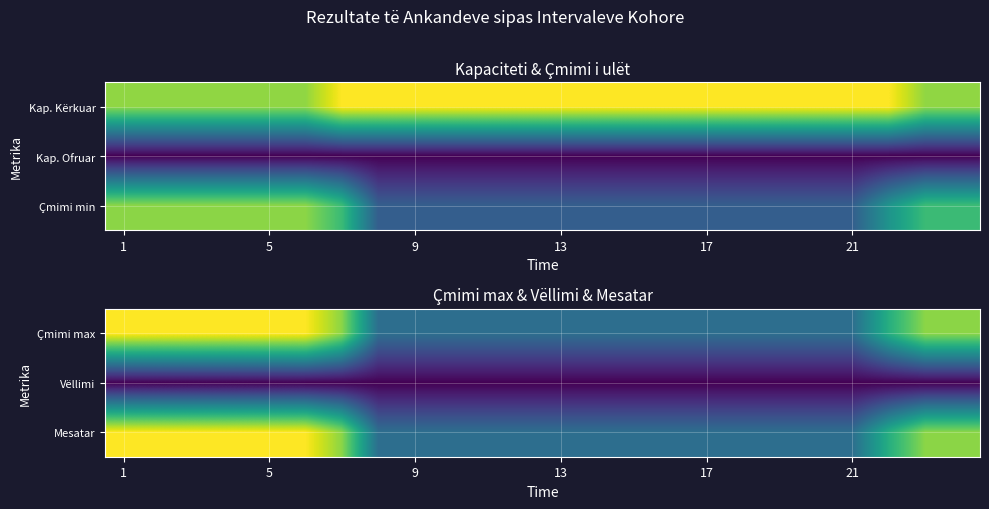

The value of Vëllimi at 17 is 17.3. True or false?

False